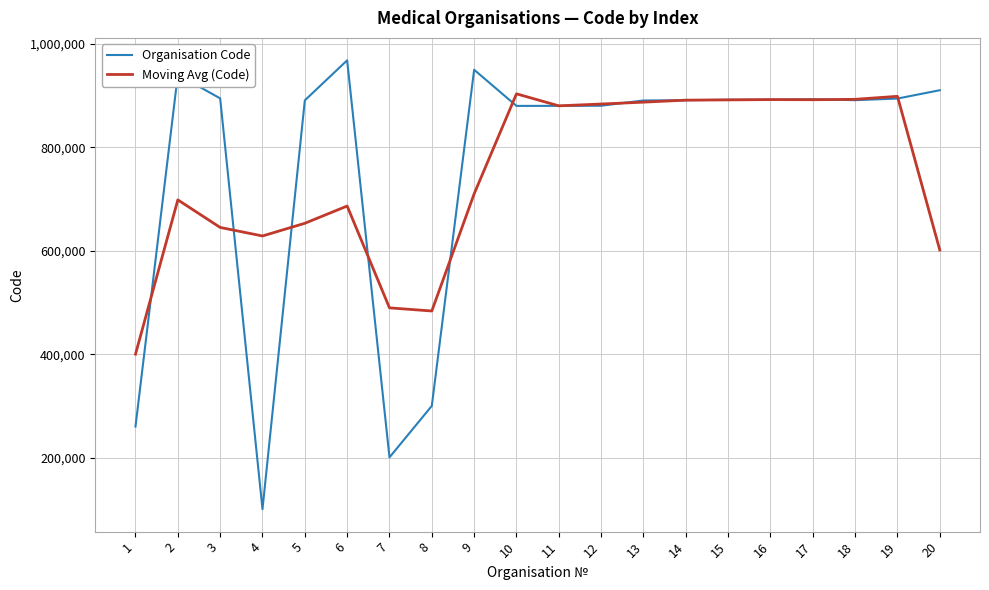

Is this an area chart (filled region under the line)?

No